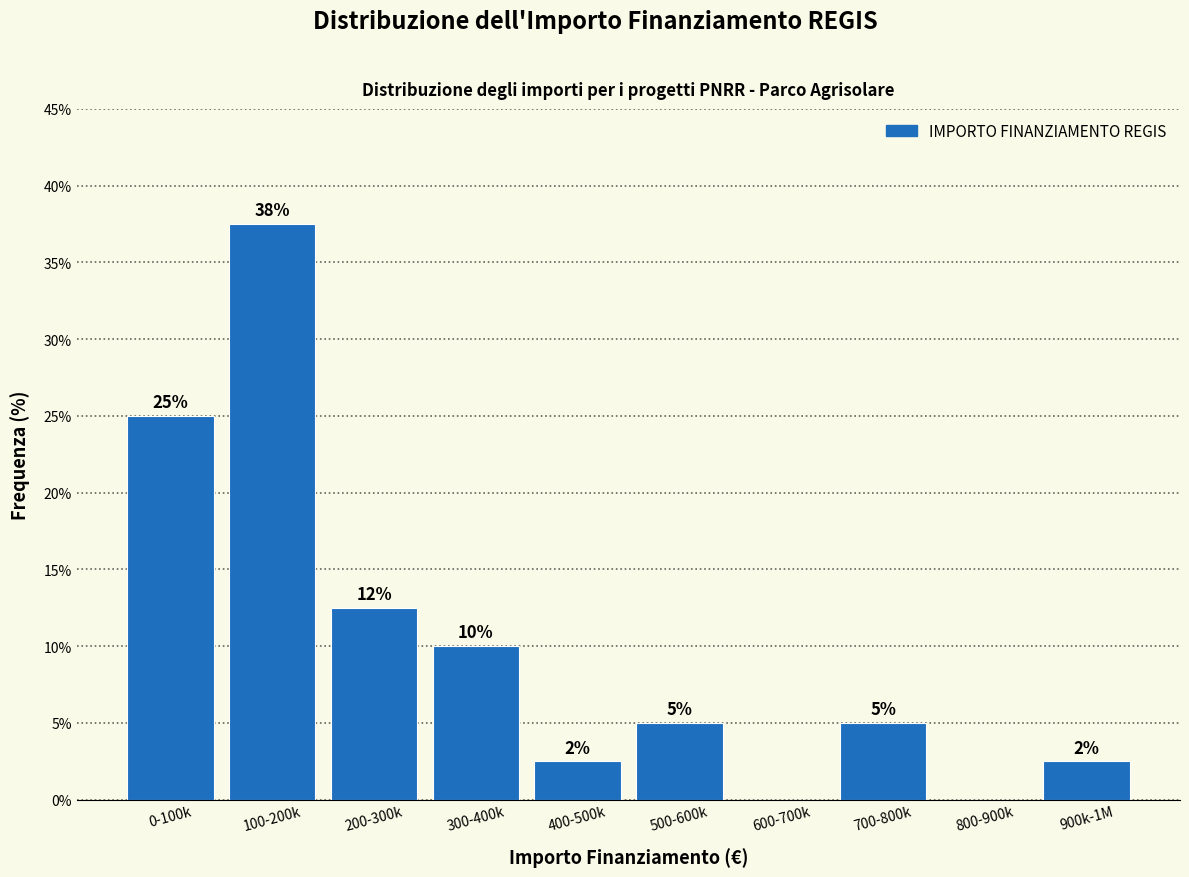

What is the maximum value shown in the chart?

37.5